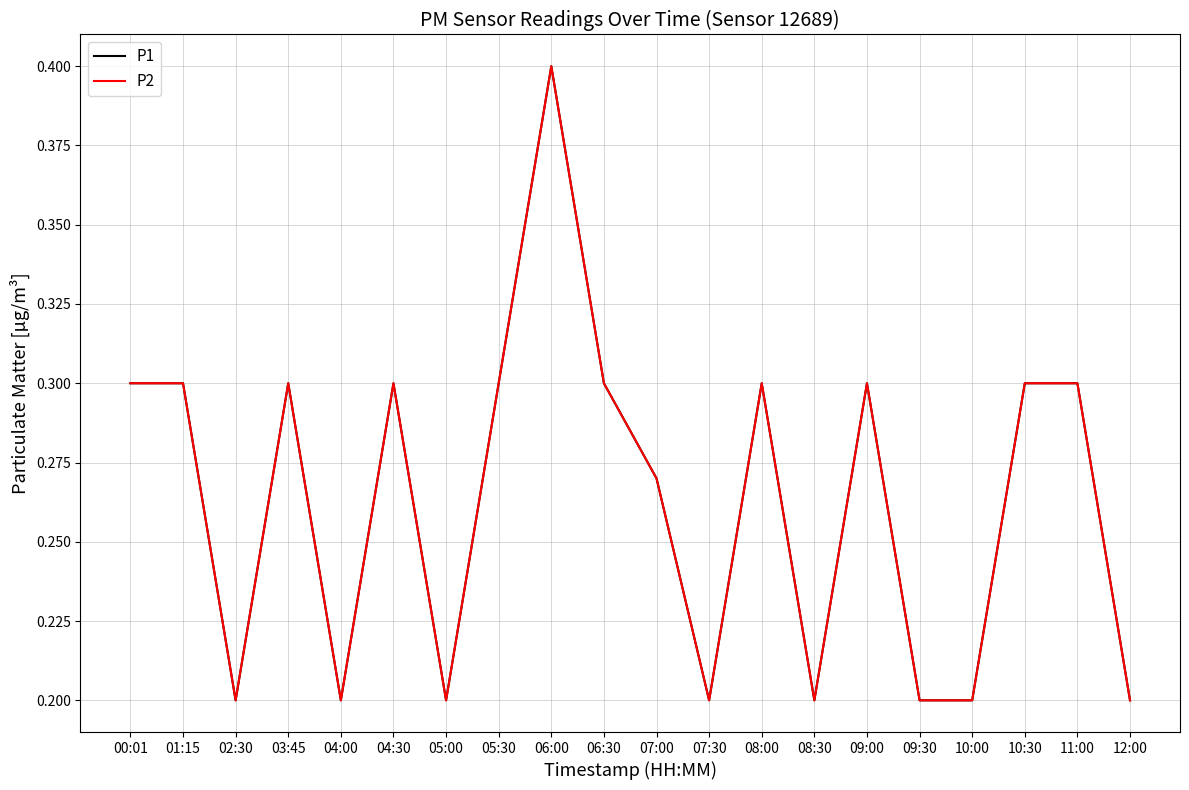

What is the label of the 7th point from the right?

08:30